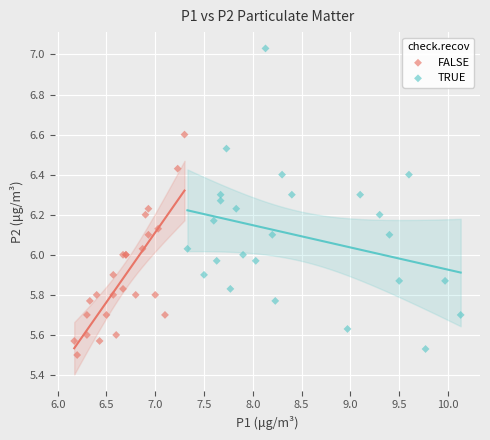

Which series has the widest spread of Y values?

TRUE